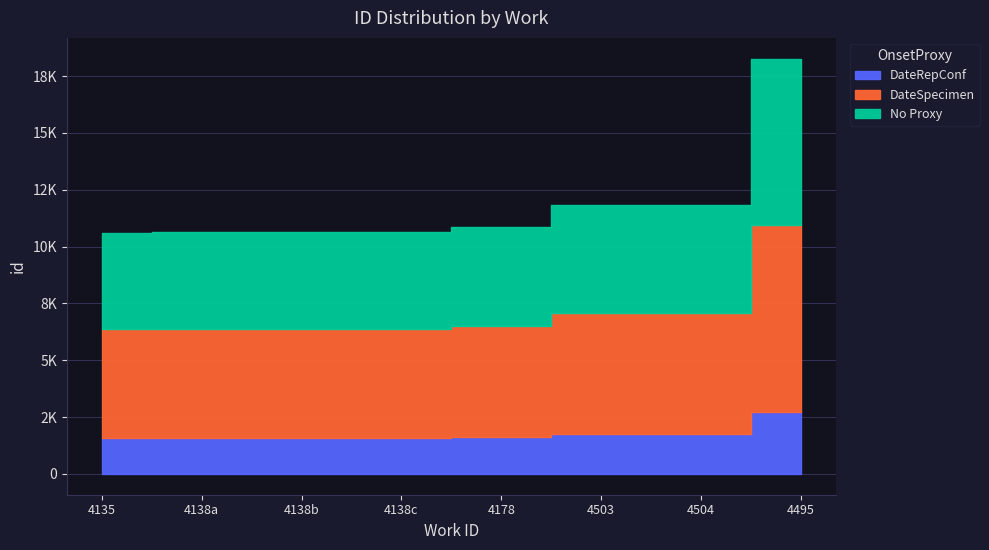

What is the average value?

1786.8